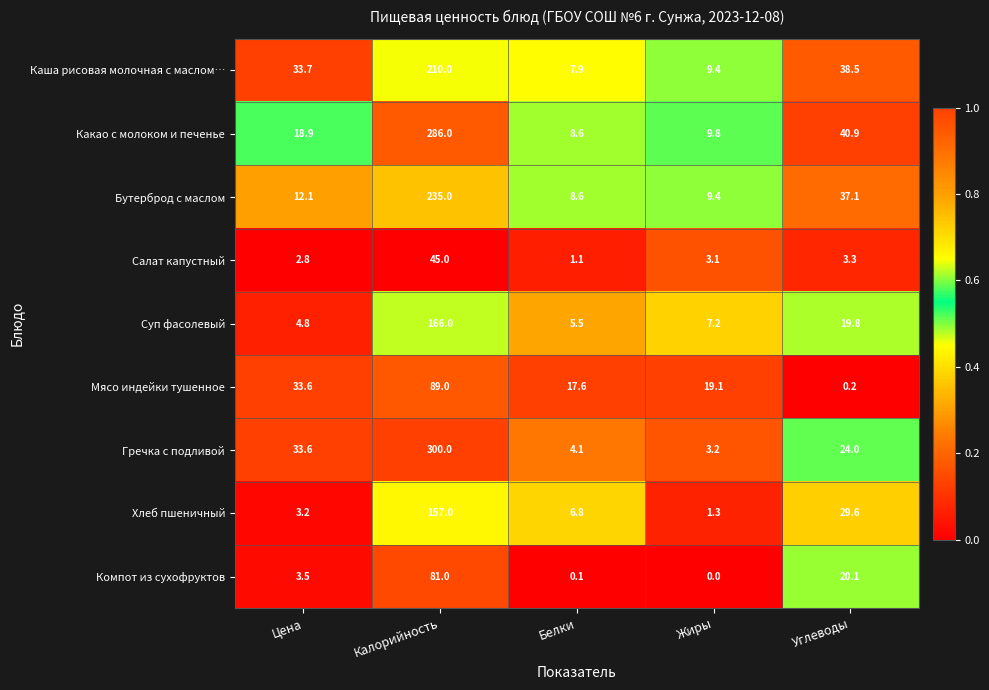

What is the spread (max minus min) of values at Белки?

17.5